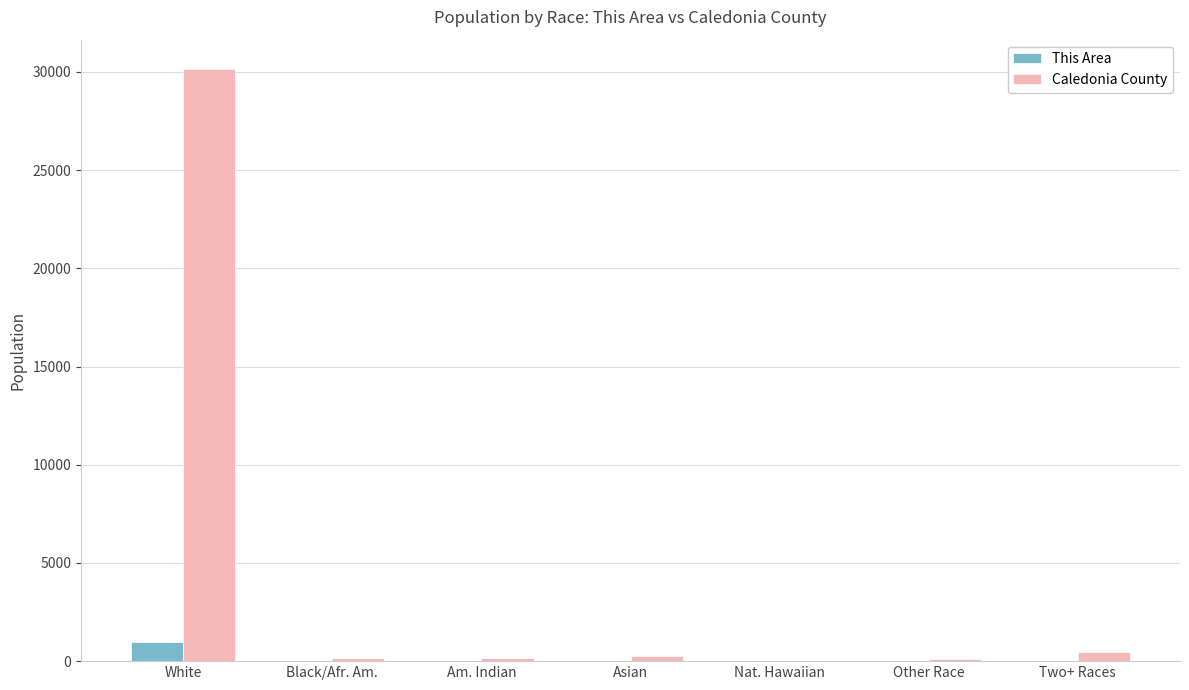

What is the sum of all This Area values?

1029